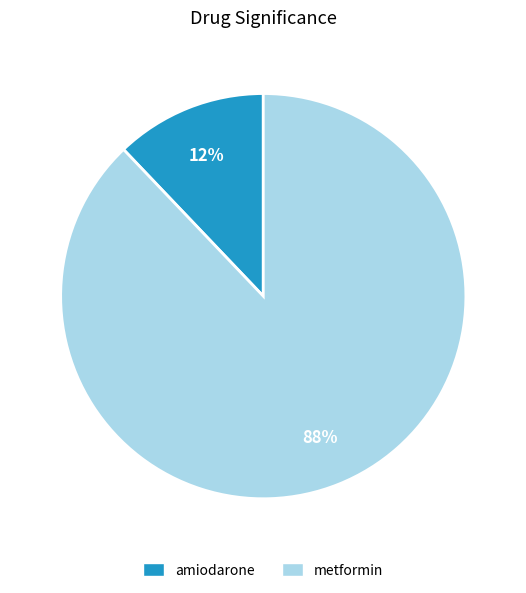

Is metformin the majority of the pie?

Yes